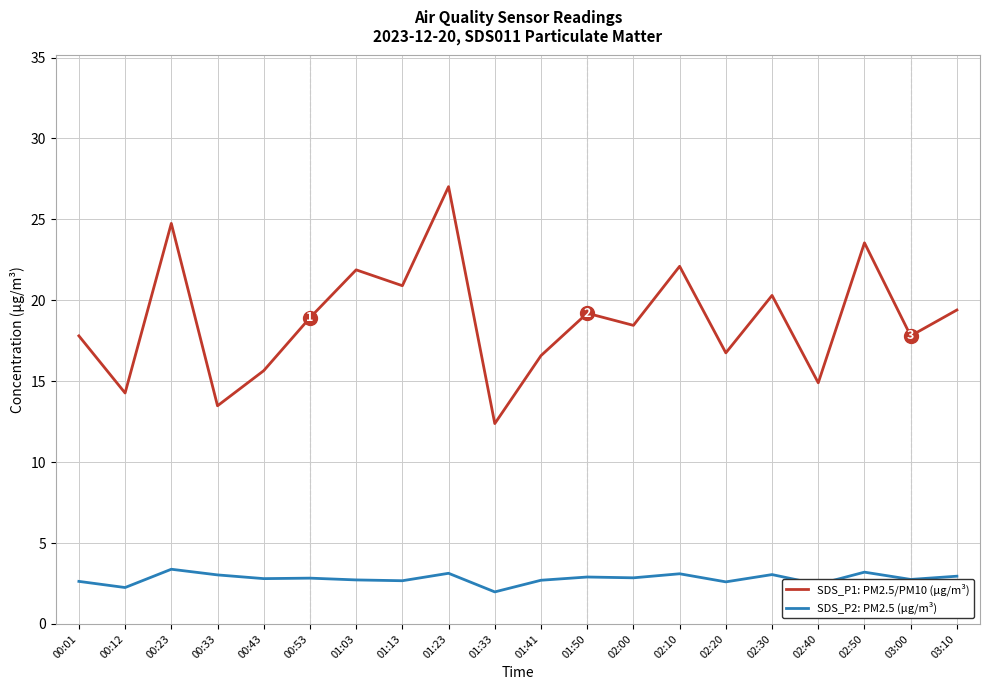

True or false: SDS_P1: PM2.5/PM10 (µg/m³) and SDS_P2: PM2.5 (µg/m³) intersect in this chart.

False